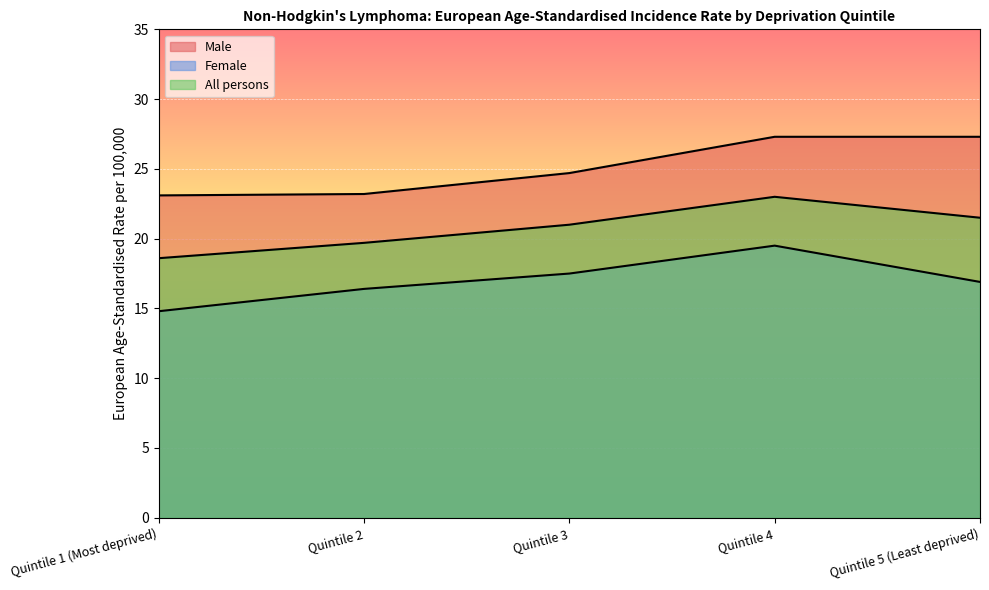

Rank the series at Quintile 1 (Most deprived) from lowest to highest value.

Female, All persons, Male